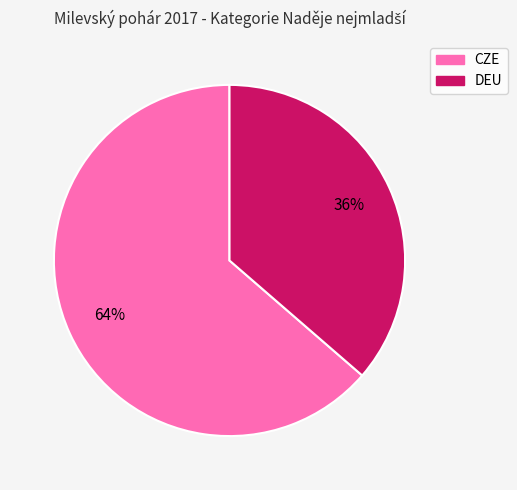

What is the majority slice?

CZE